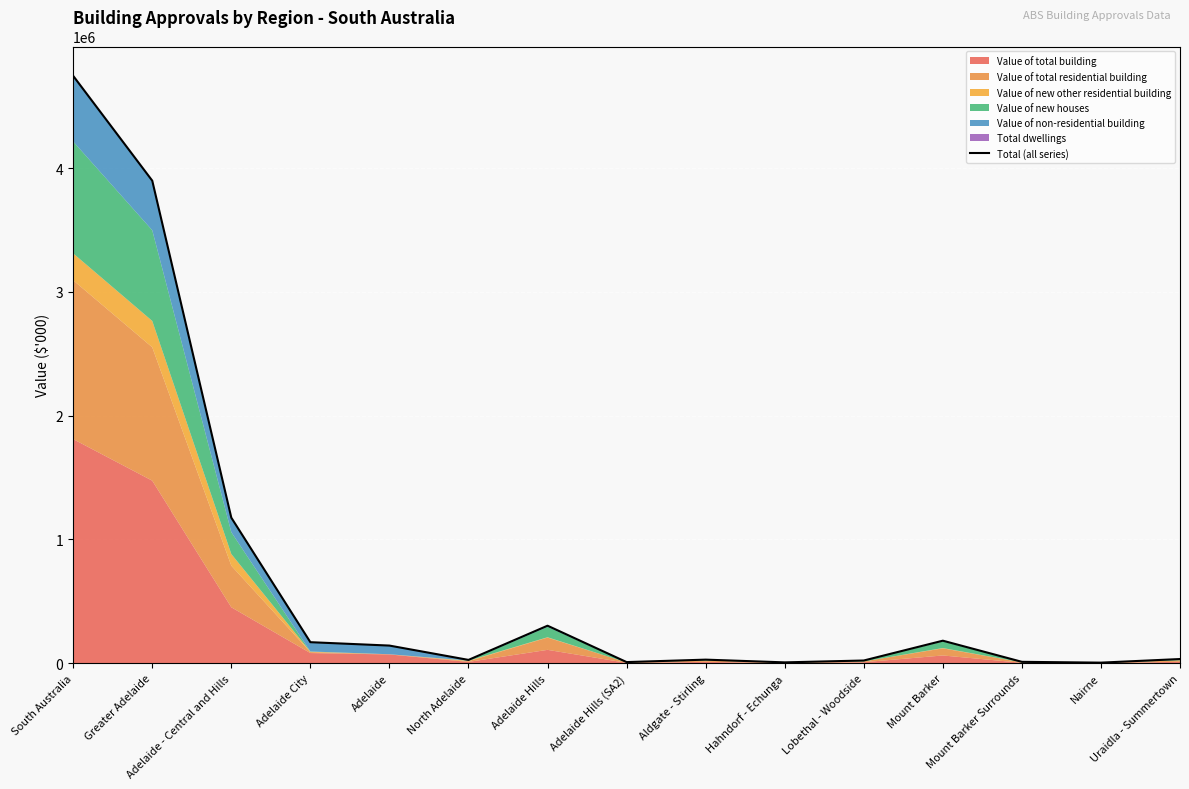

Reading left to right, transcribe all the data shown in this chart.

4744913.2	3898195.6	1176302.6	170549.7	143118.9	27430.8	303667.5	9784.8	29566.4	7530.8	22519.4	182580.7	11861.1	5378.5	34445.5